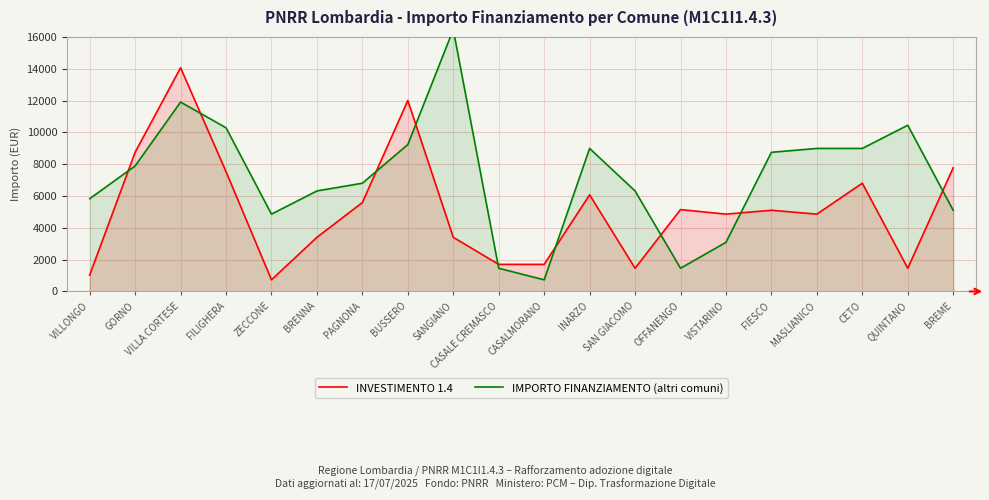

What is the label of the 10th point from the right?

CASALMORANO